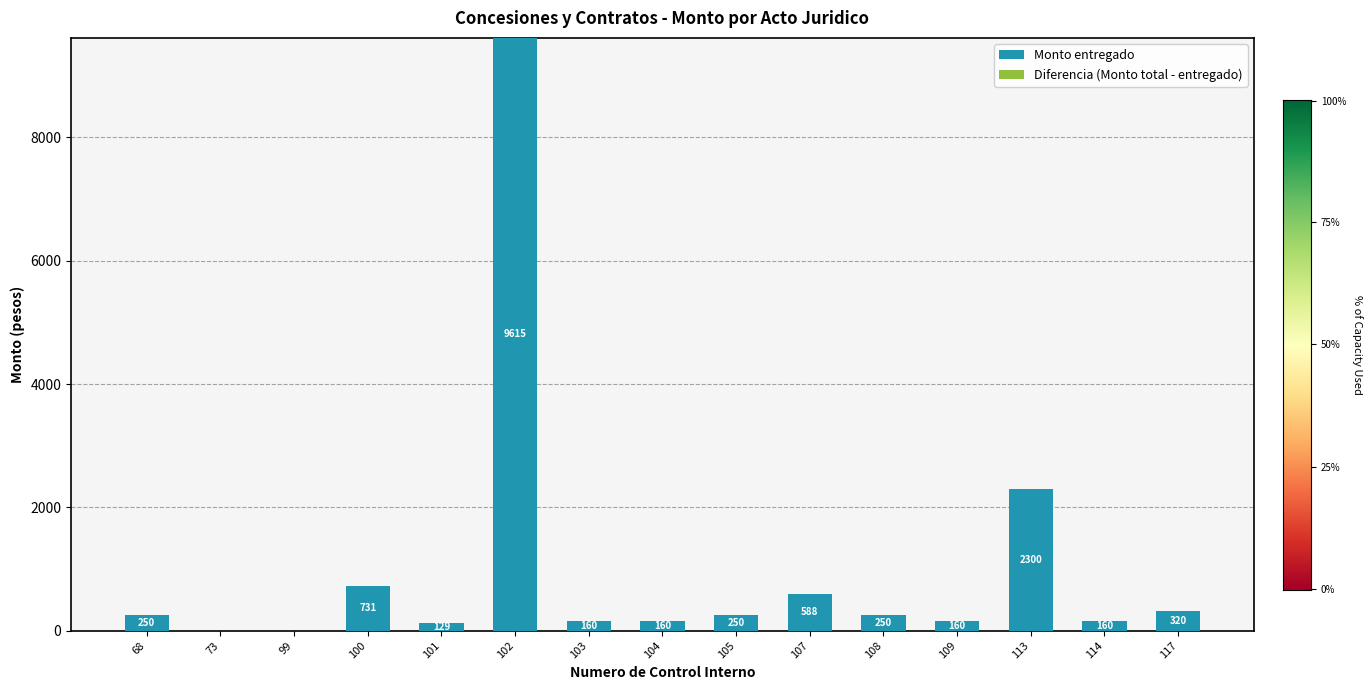

Reading right to left, transcribe all the data shown in this chart.

117=320	114=160	113=2300	109=160	108=250	107=588	105=250	104=160	103=160	102=9615	101=129	100=731	99=0	73=0	68=250